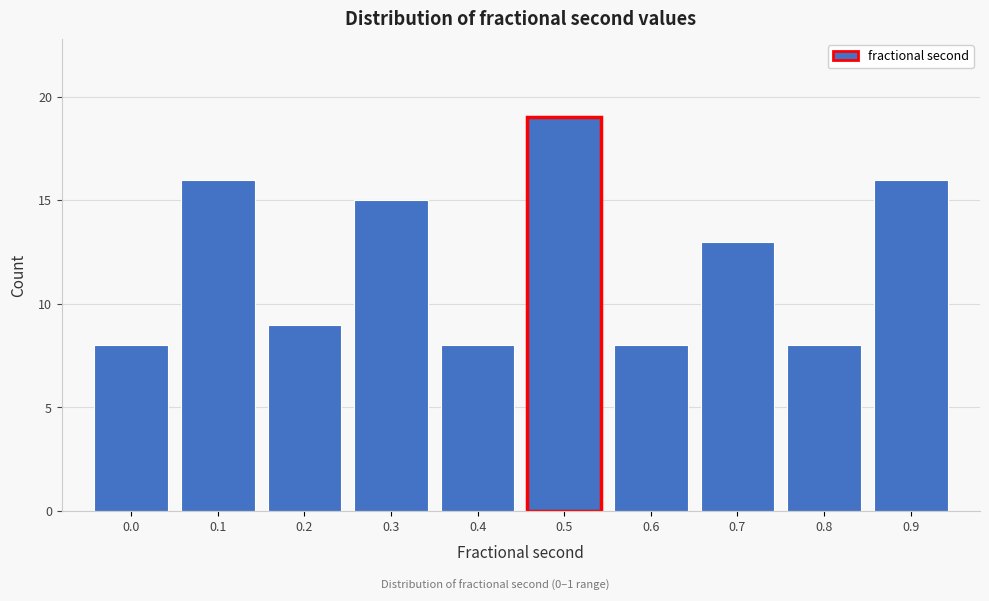

Reading left to right, extract all data points from this chart.

0.0=8	0.1=16	0.2=9	0.3=15	0.4=8	0.5=19	0.6=8	0.7=13	0.8=8	0.9=16